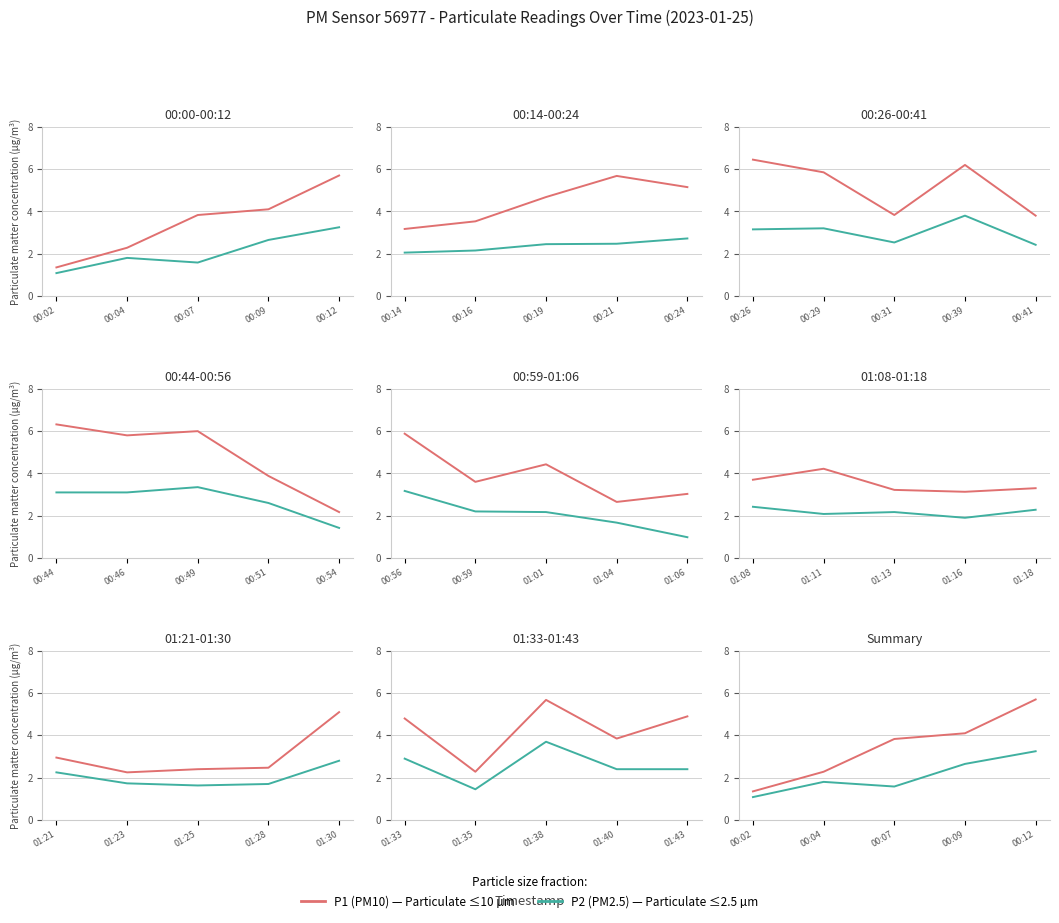

At which label is P1 (PM10) closest to 3?

00:04